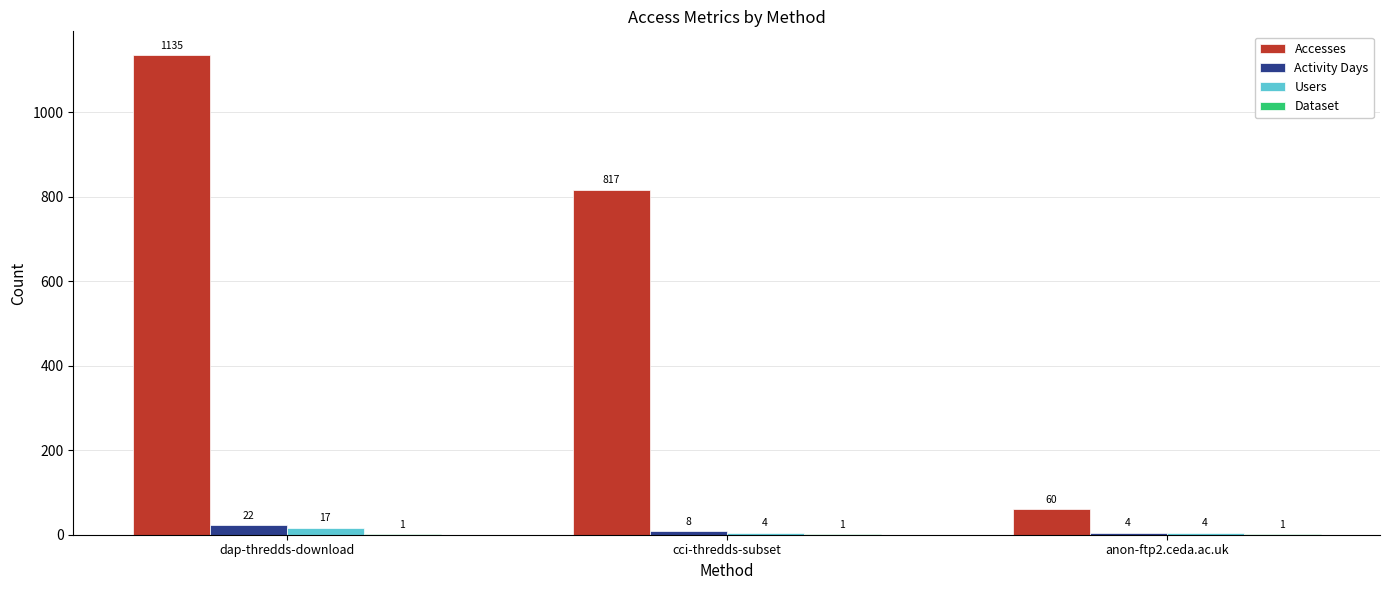

Which series has the largest total across all categories?

Accesses